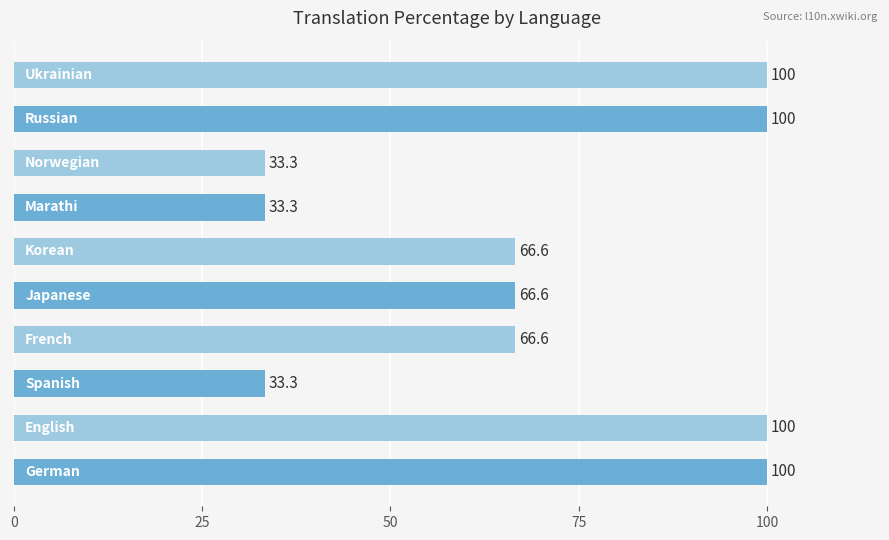

How many values are below 66?

3